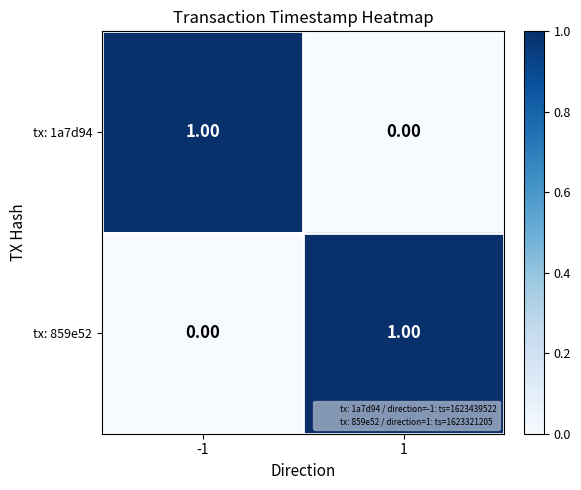

Rank the series at 1 from highest to lowest value.

tx: 859e52, tx: 1a7d94